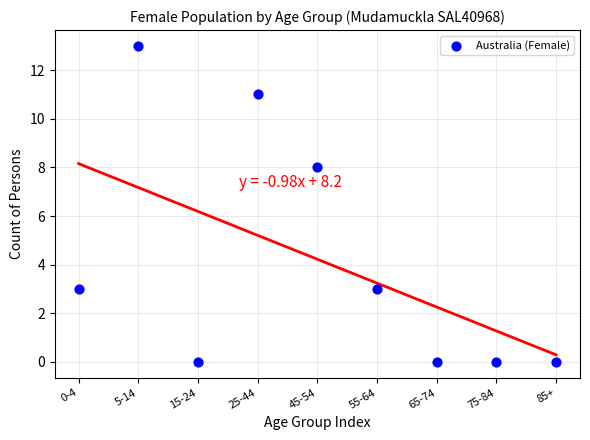

What is the range of Y values (max minus min)?

13